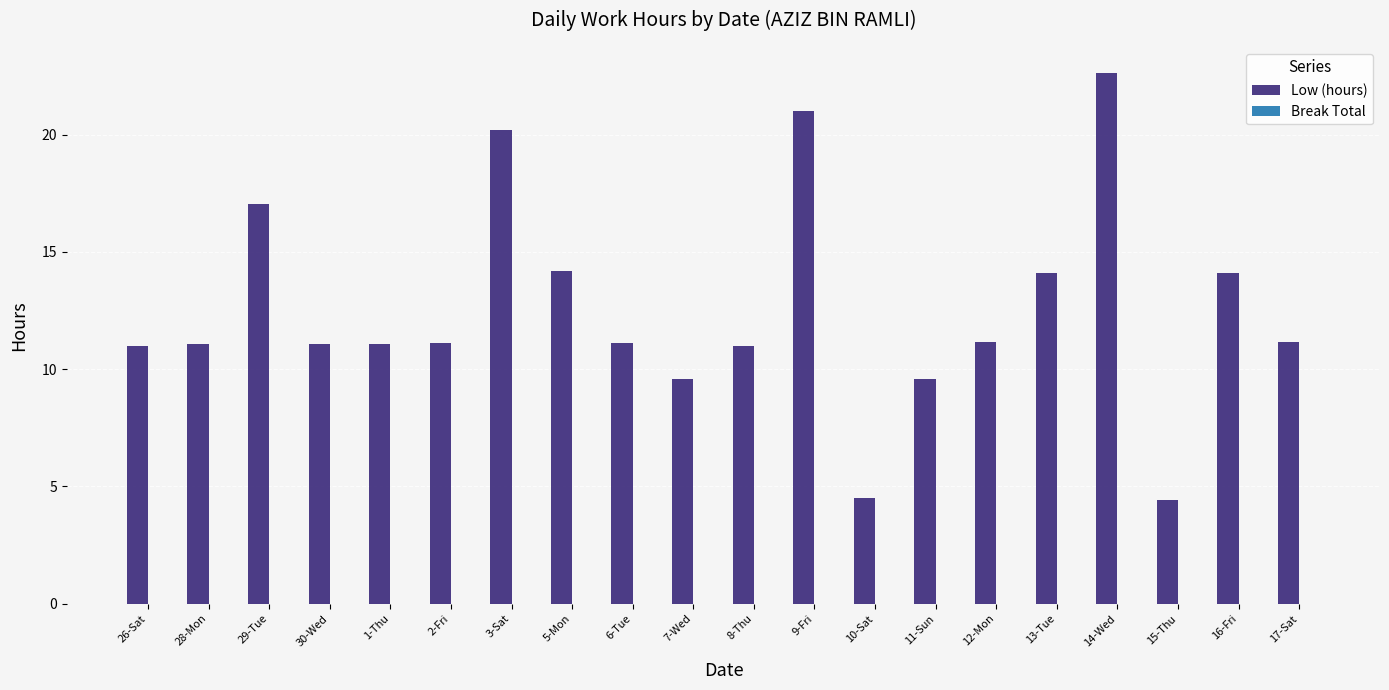

What value does the data have at 30-Wed?

11.1